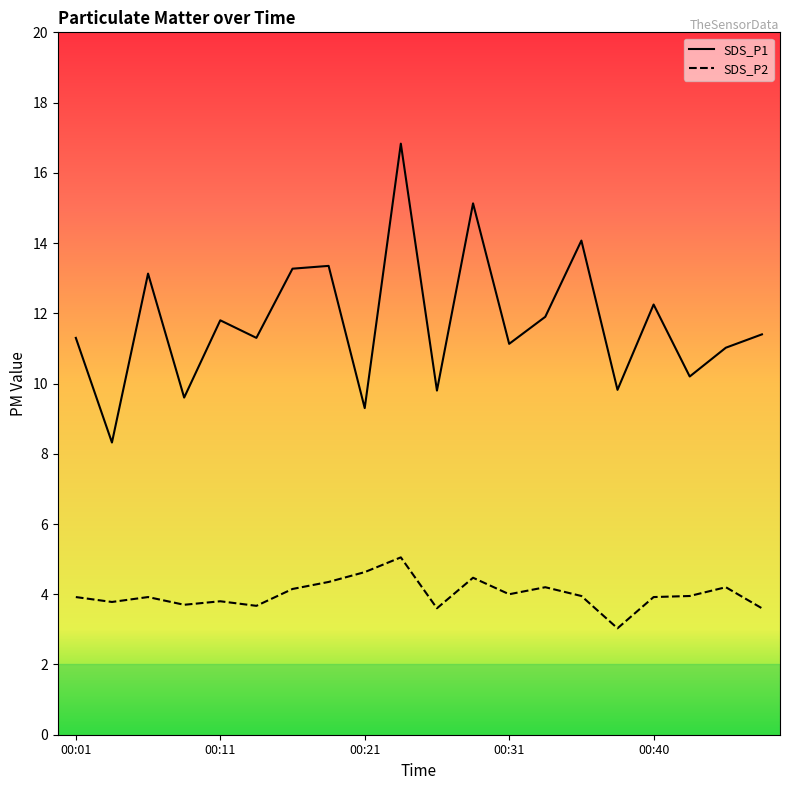

At which category is the sum across all series the highest?

00:23